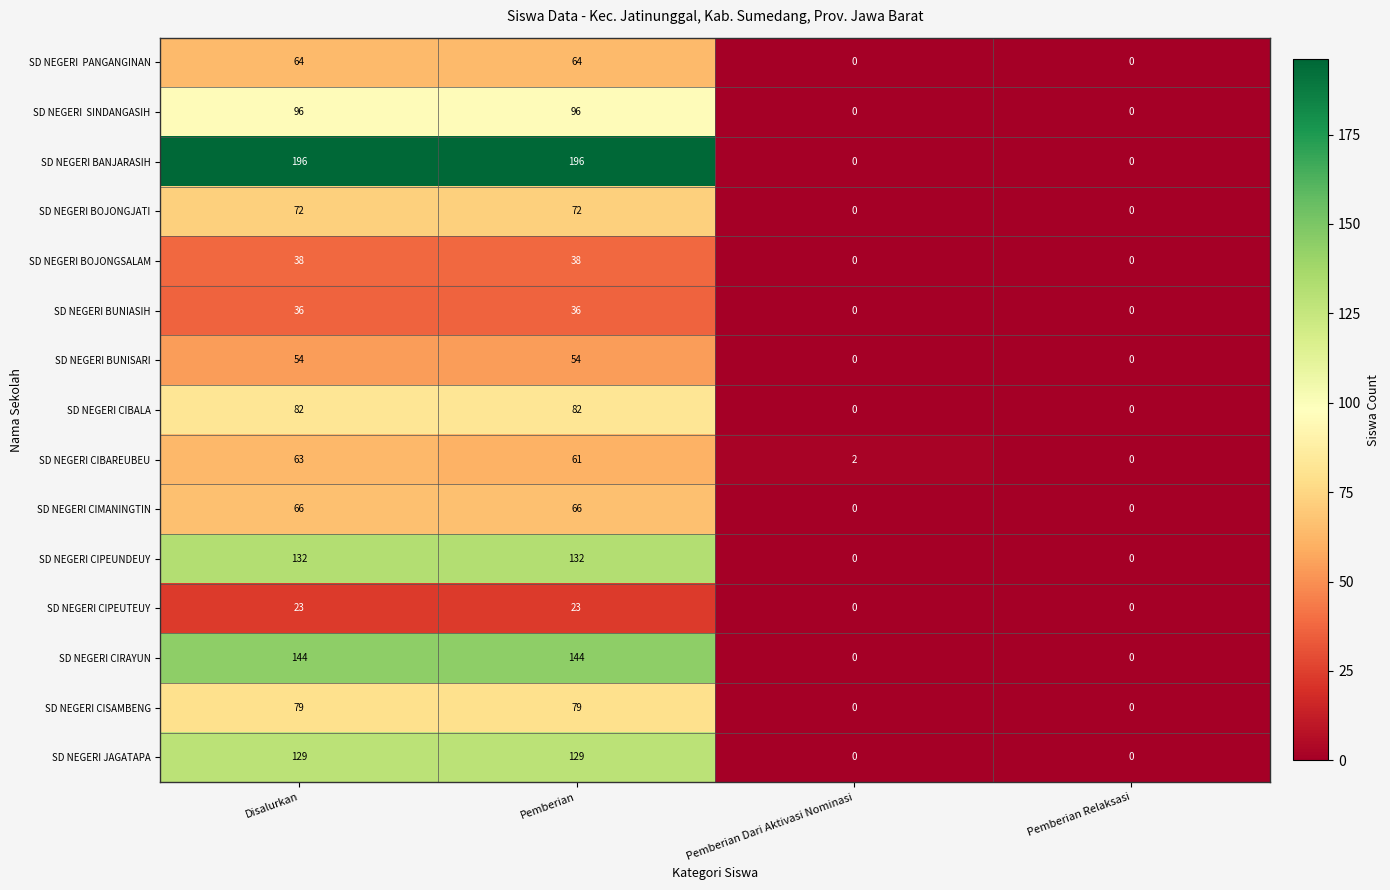

What is the highest value of the SD NEGERI CIBAREUBEU series?

63